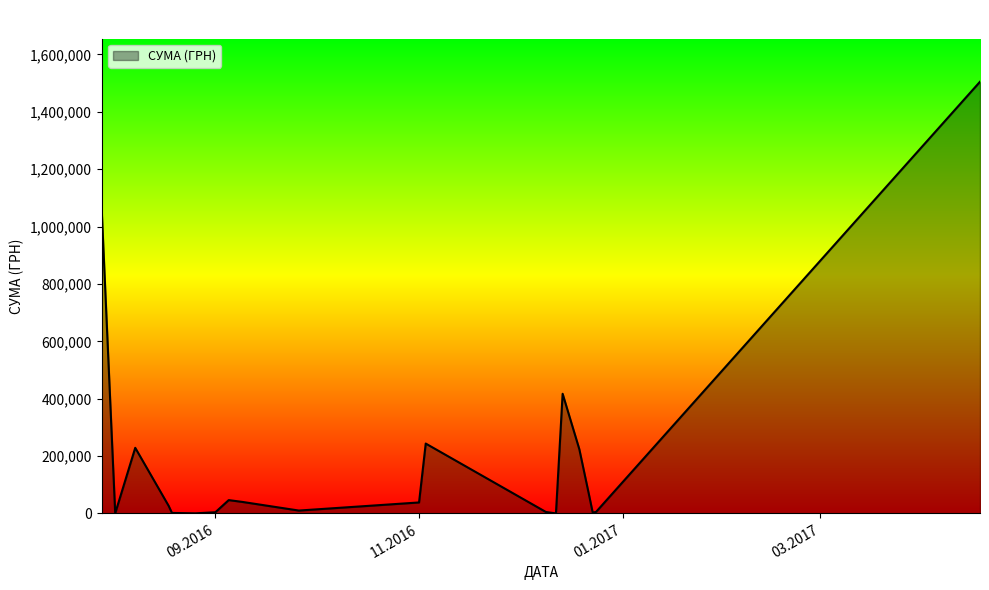

Count the number of categories in the chart.

20